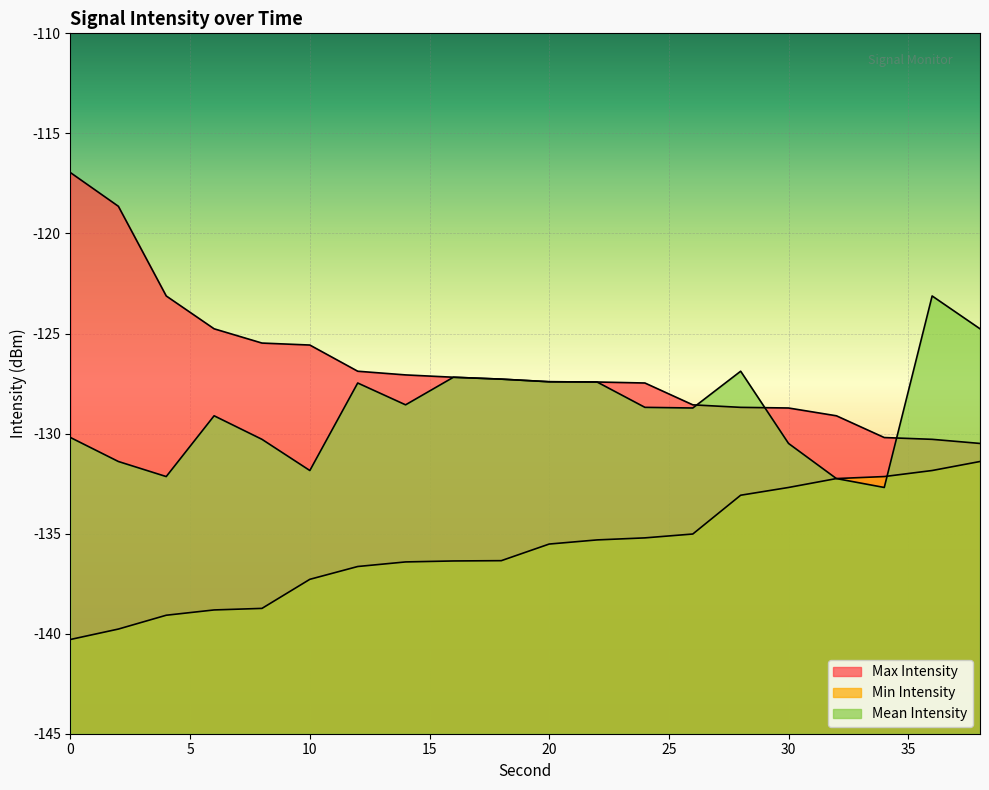

In Mean Intensity, how many points are higher than both neighbors (excluding endpoints)?

5